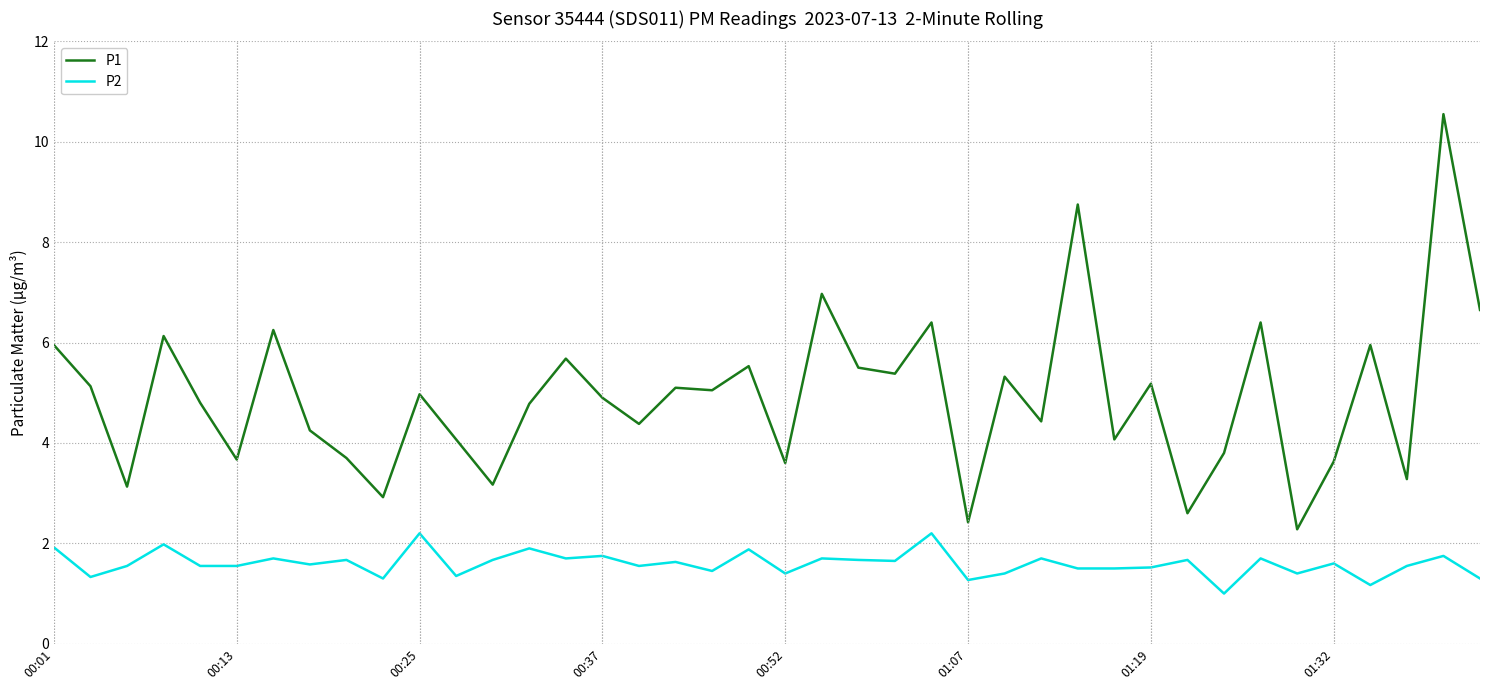

Rank the series by their average value, from lowest to highest.

P2, P1